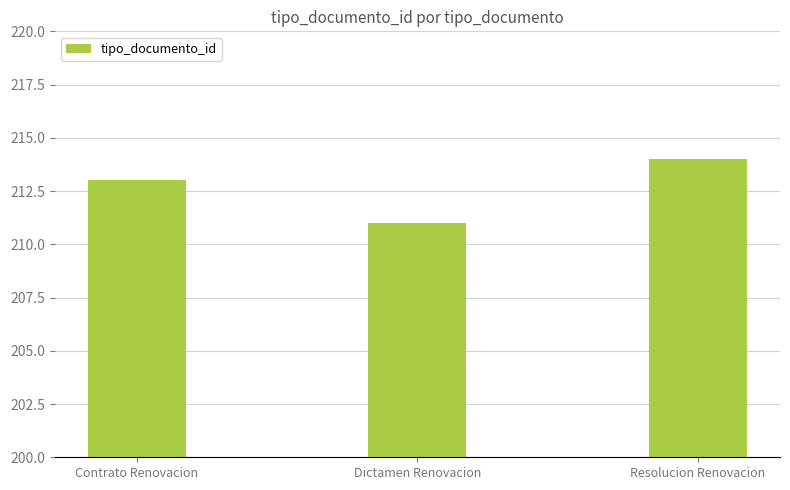

How many values are below 213?

1